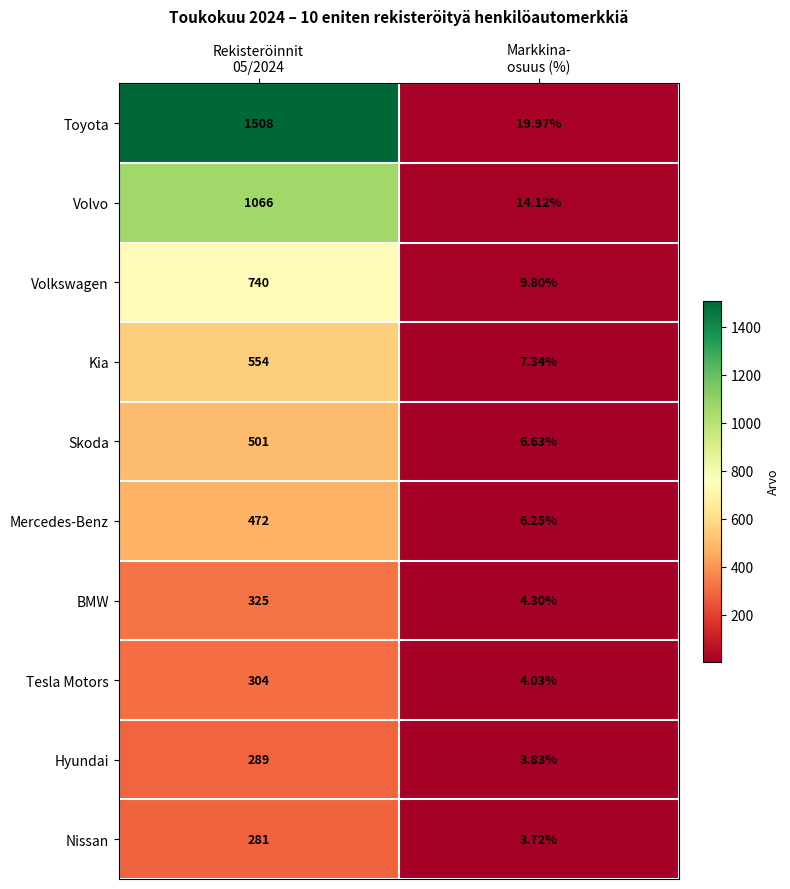

Rank the series by their maximum value, from lowest to highest.

Nissan, Hyundai, Tesla Motors, BMW, Mercedes-Benz, Skoda, Kia, Volkswagen, Volvo, Toyota